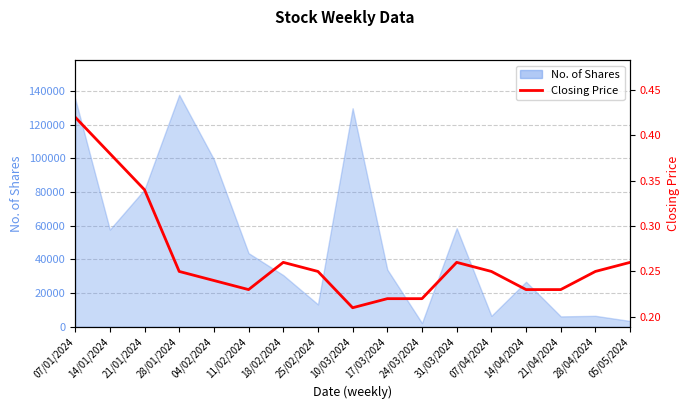

Is it true that the value at 10/03/2024 is 0.3?

False